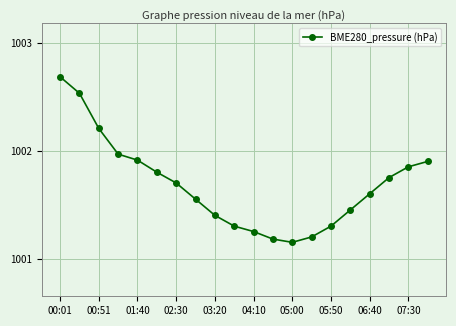

What is the average value?

1001.7